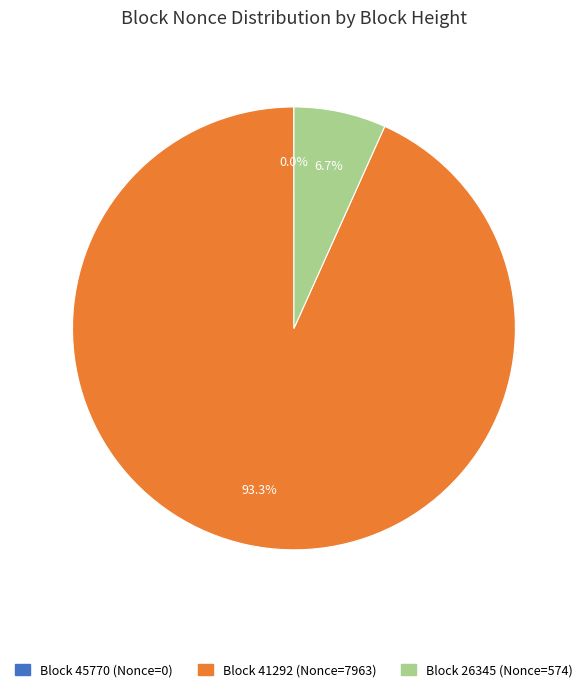

Is there any slice that represents more than half of the pie?

Yes